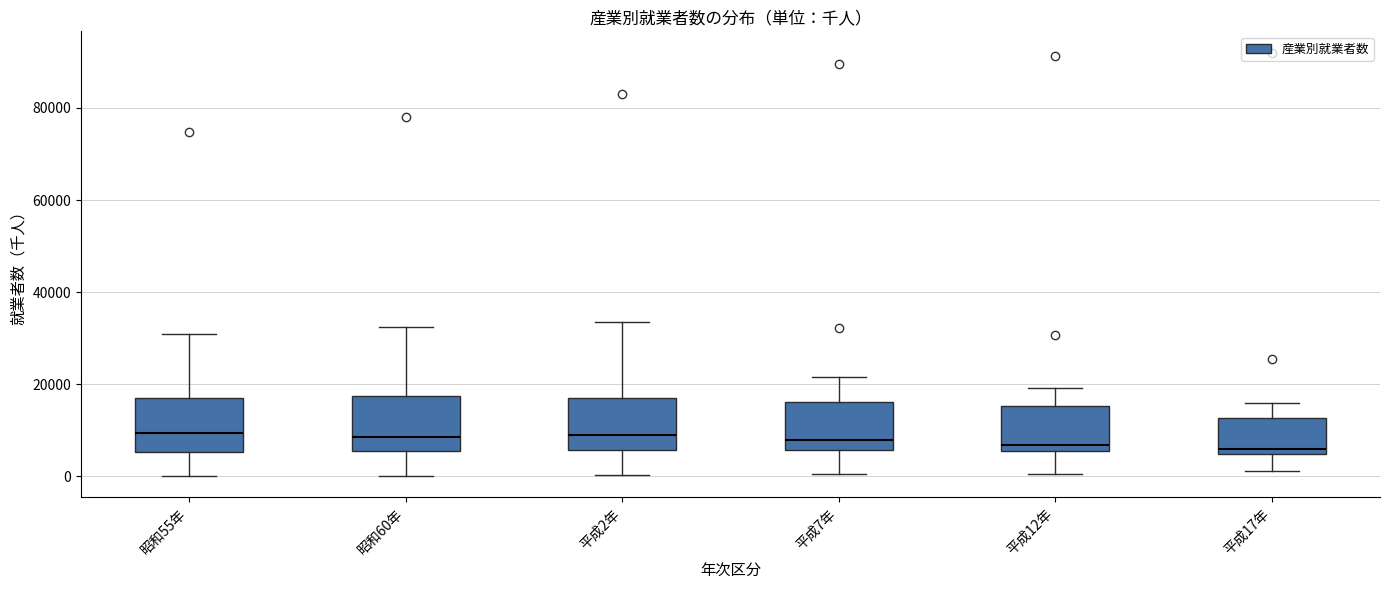

Reading left to right, transcribe this box plot: for each box, give where its median line is, the range the box spans, and where its two whiskers end, as read against the y-axis. The values are not printed on the chart, so give them approximately, as read against the axis.

昭和55年: median 10000, box 6000 to 18000, whiskers 0 to 30000
昭和60年: median 8000, box 6000 to 18000, whiskers 0 to 32000
平成2年: median 8000, box 6000 to 16000, whiskers 0 to 34000
平成7年: median 8000, box 6000 to 16000, whiskers 0 to 22000
平成12年: median 6000 (just above the box's lower edge), box 6000 to 16000, whiskers 0 to 20000
平成17年: median 6000, box 4000 to 12000, whiskers 2000 to 16000